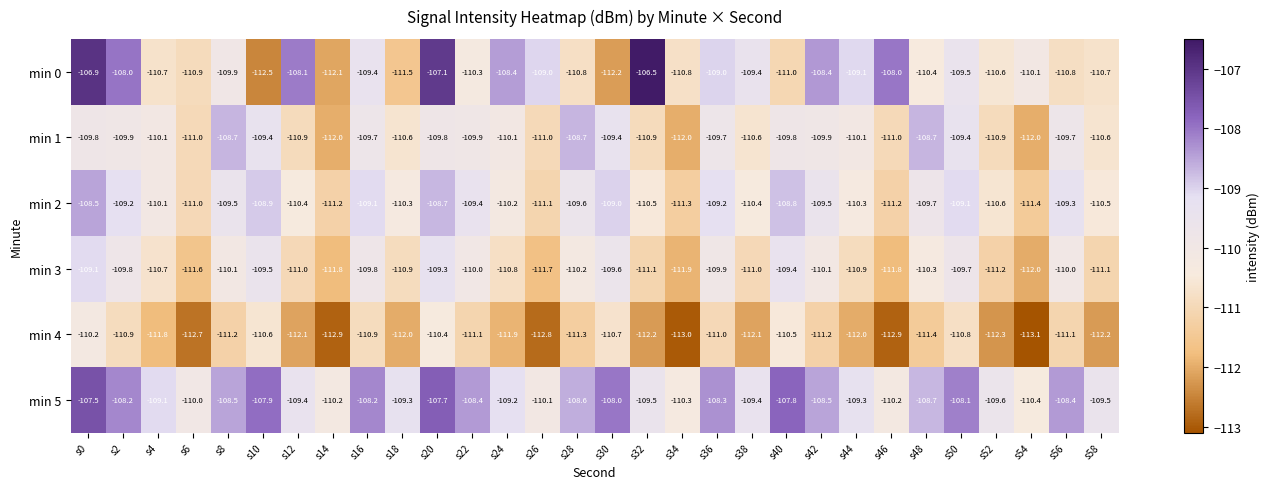

What is the difference between the second highest and minimum values in the min 3 series?

2.7